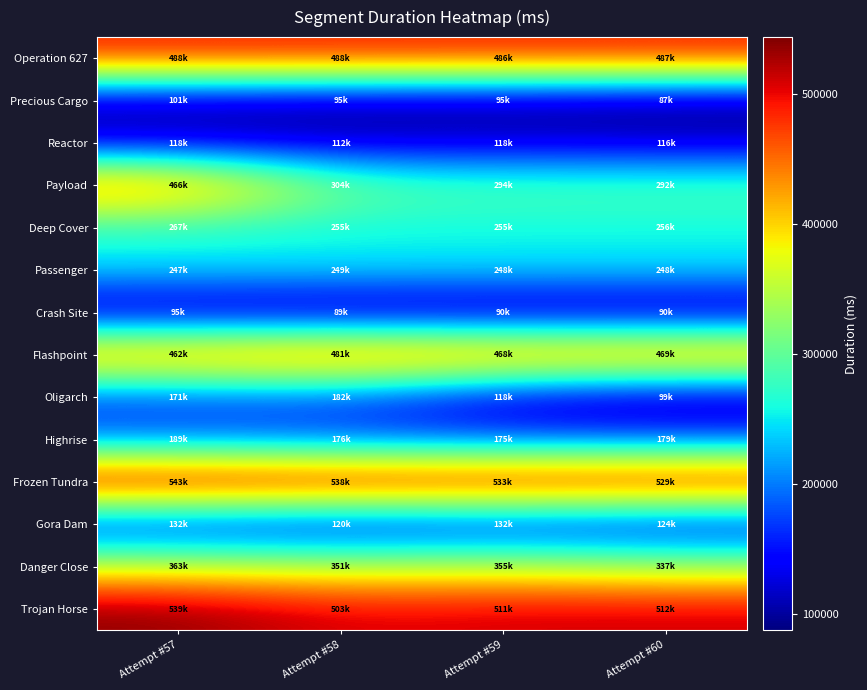

What is the maximum value for Deep Cover?

267832